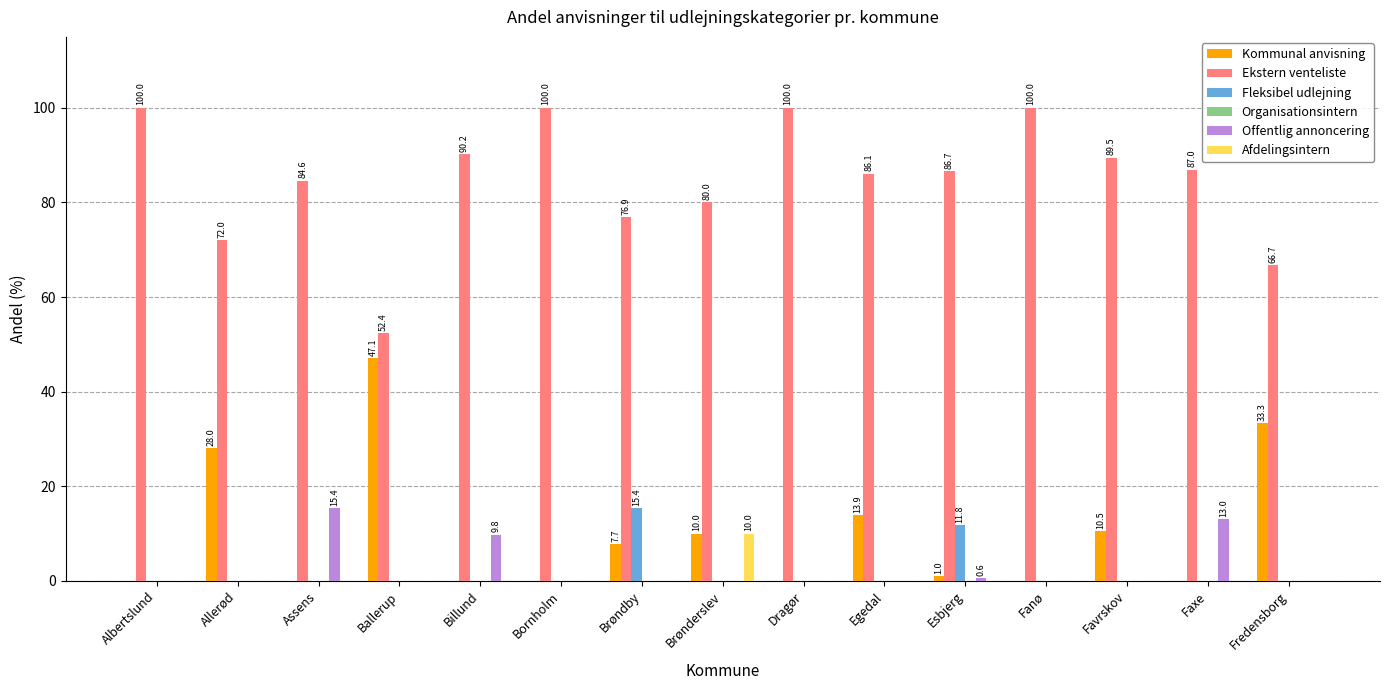

What is the sum of all Kommunal anvisning values?

151.5